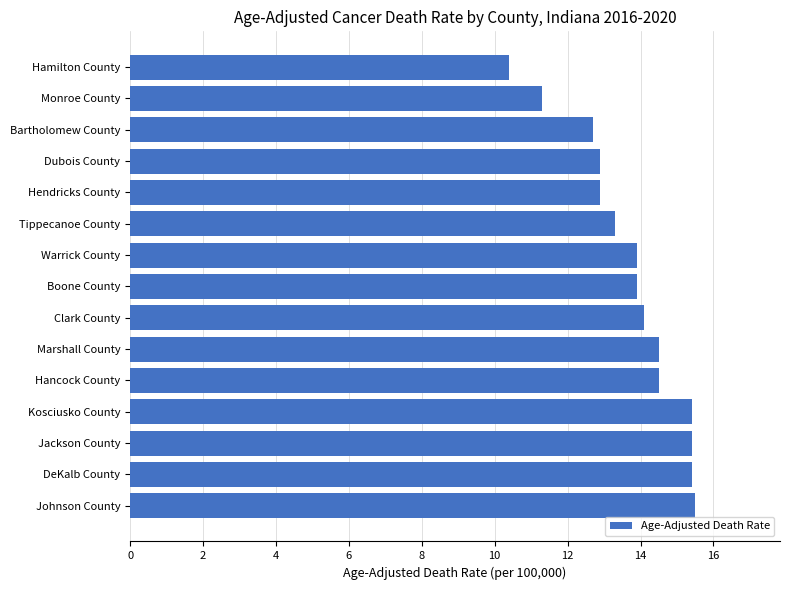

Does the chart contain stacked bars?

No